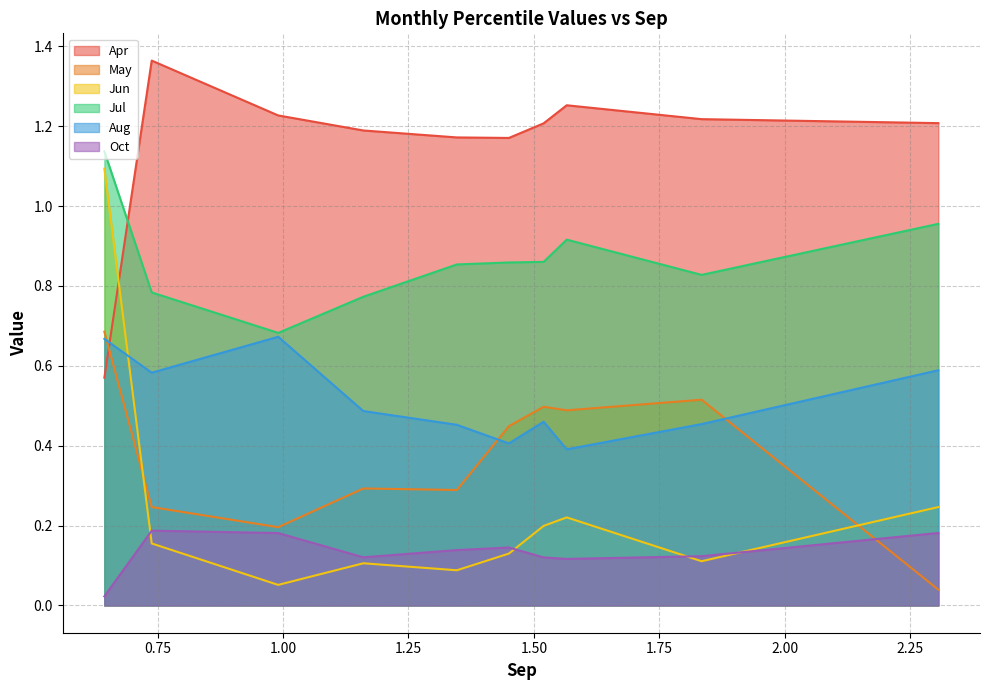

What is the greatest value displayed?

1.4